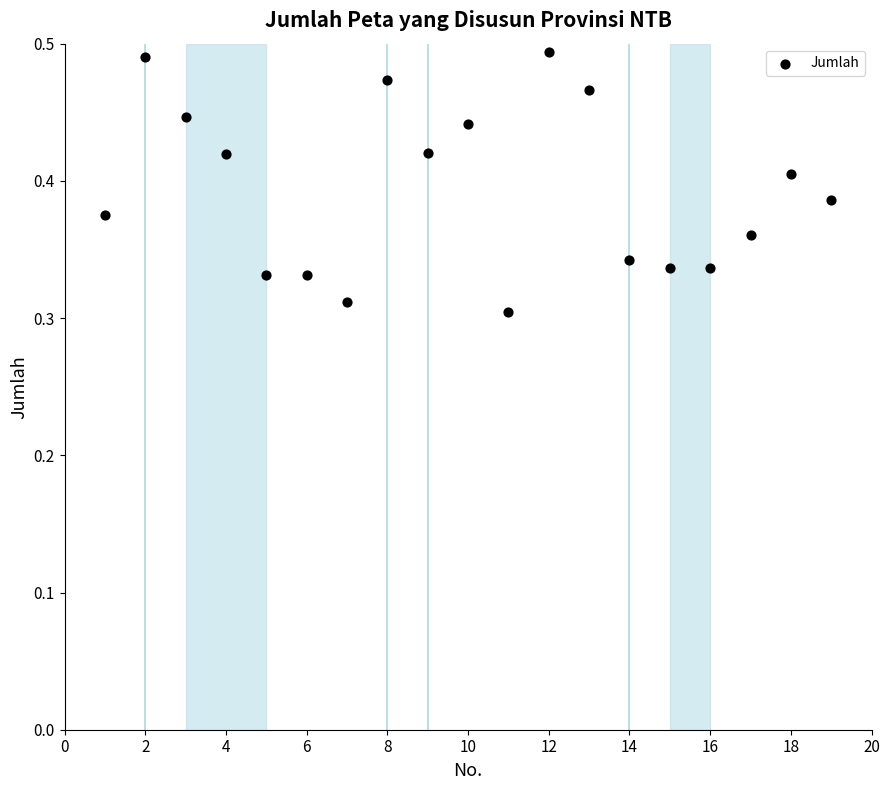

What is the range of X values (max minus min)?

18.0